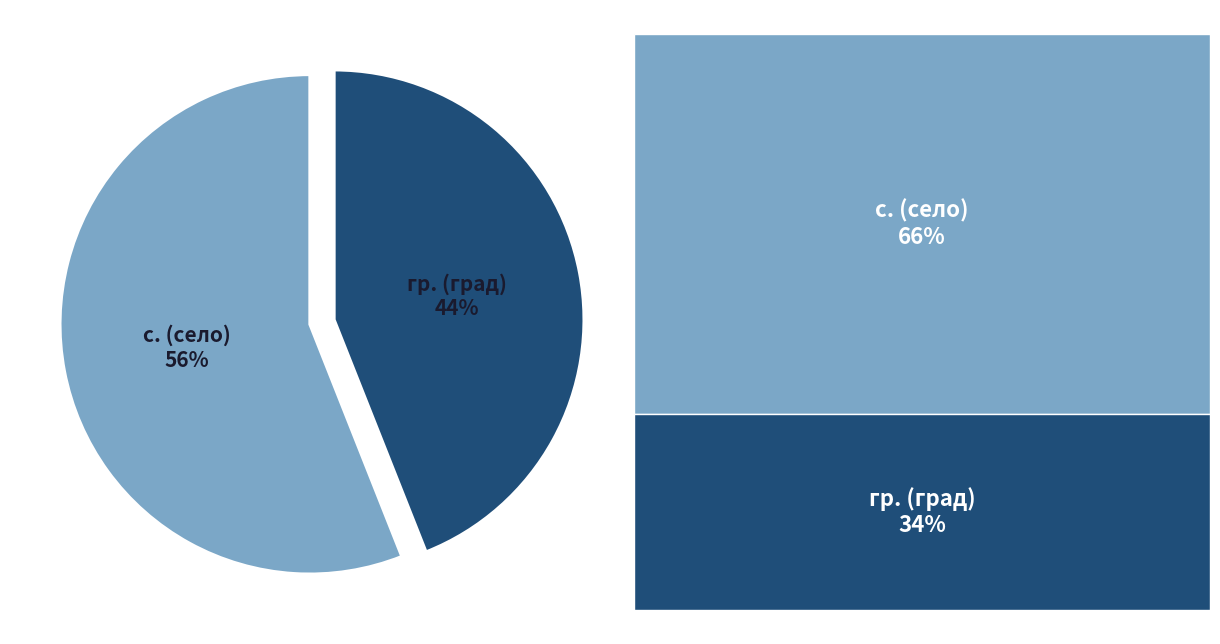

Which category accounts for the majority?

с.